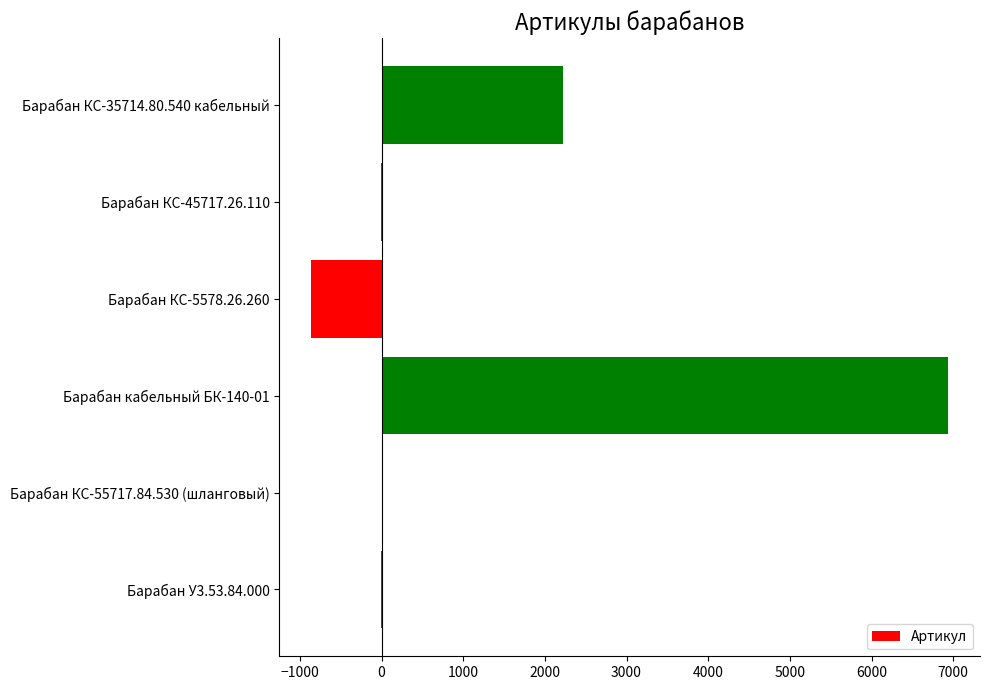

At which category does the chart reach its peak across all series?

Барабан кабельный БК-140-01